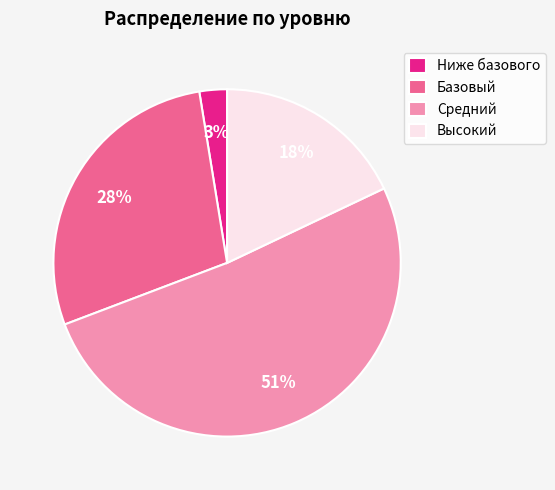

What is the ratio of the value at Высокий to the value at Базовый?

0.6